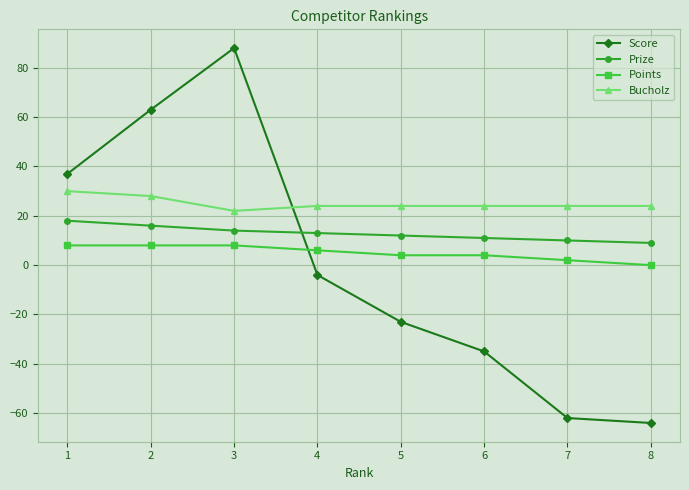

The Score series shows -35 at 5. True or false?

False